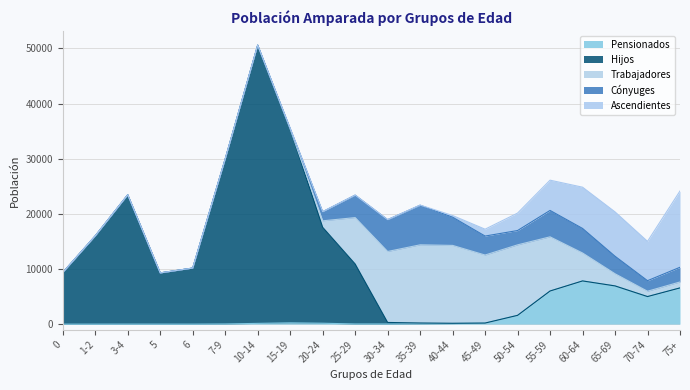

What is the total value across all series at 50-54?

20140